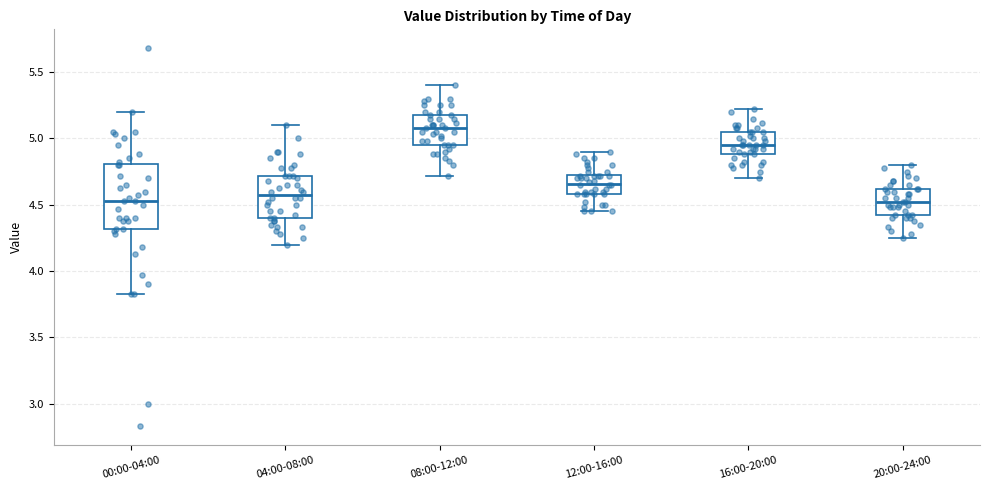

Reading left to right, read every box against the y-axis: the position of its median line, the range the box covers, and the ends of its whiskers. The values are not printed on the chart, so give them approximately, as read against the axis.

00:00-04:00: median 4.55, box 4.30 to 4.80, whiskers 3.85 to 5.20
04:00-08:00: median 4.60, box 4.40 to 4.70, whiskers 4.20 to 5.10
08:00-12:00: median 5.10, box 4.95 to 5.20, whiskers 4.70 to 5.40
12:00-16:00: median 4.65, box 4.60 to 4.75, whiskers 4.45 to 4.90
16:00-20:00: median 4.95, box 4.90 to 5.05, whiskers 4.70 to 5.20
20:00-24:00: median 4.50, box 4.40 to 4.60, whiskers 4.25 to 4.80